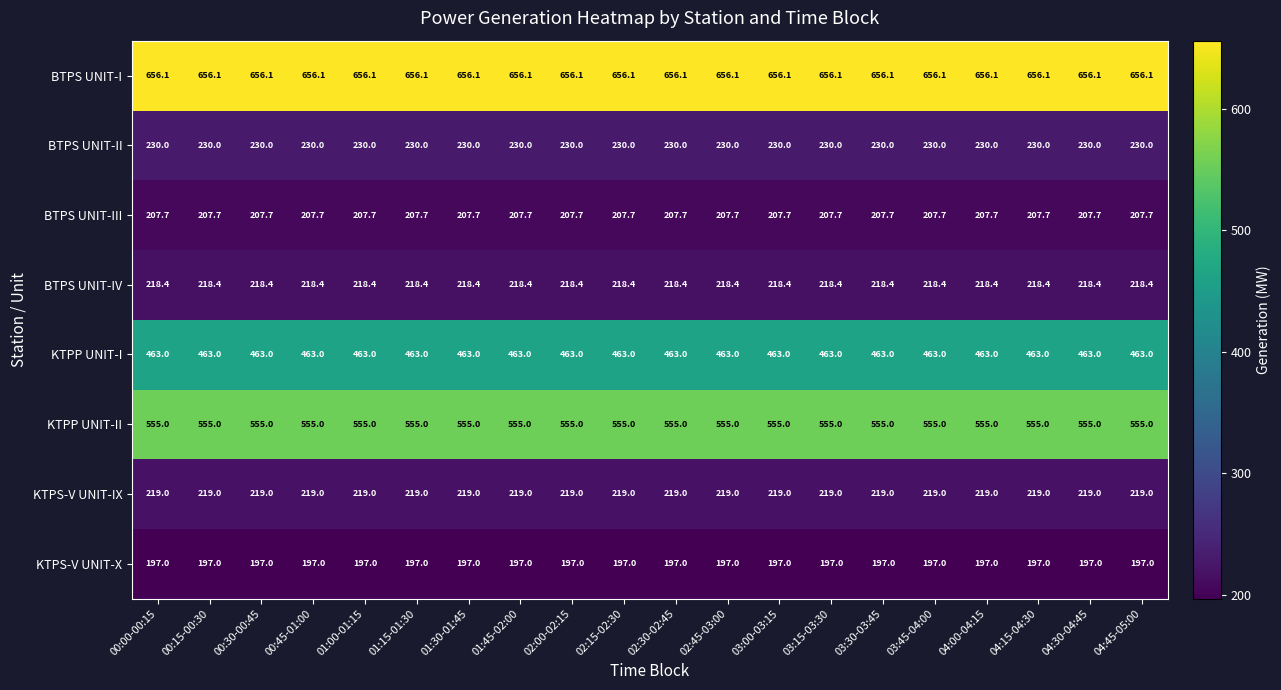

What is the total value across all series at 02:15-02:30?

2746.2